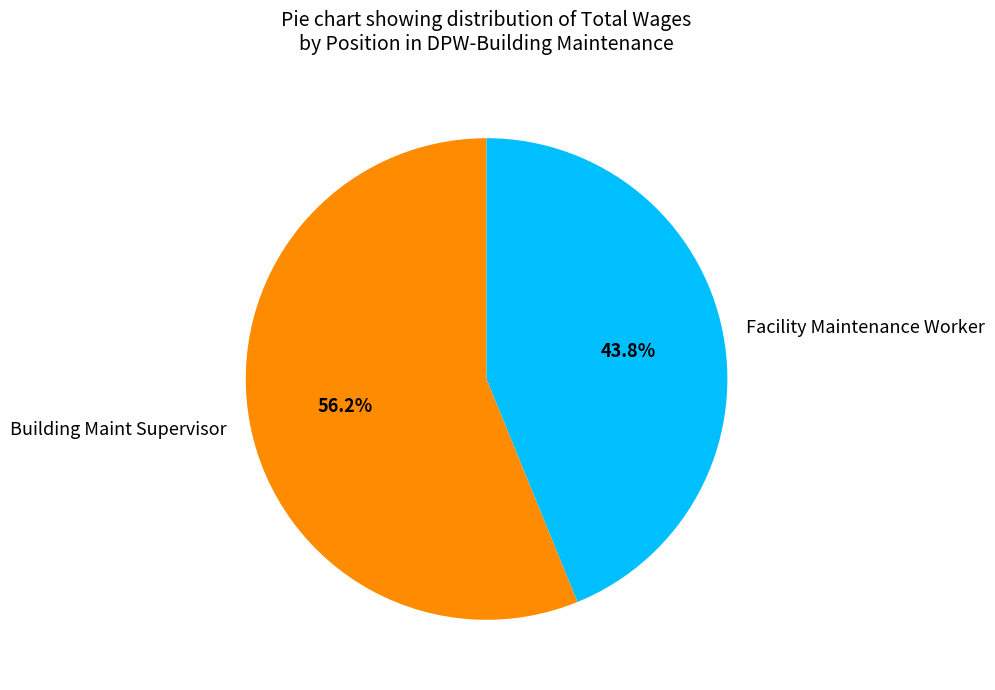

Which slice is the smallest?

Facility Maintenance Worker